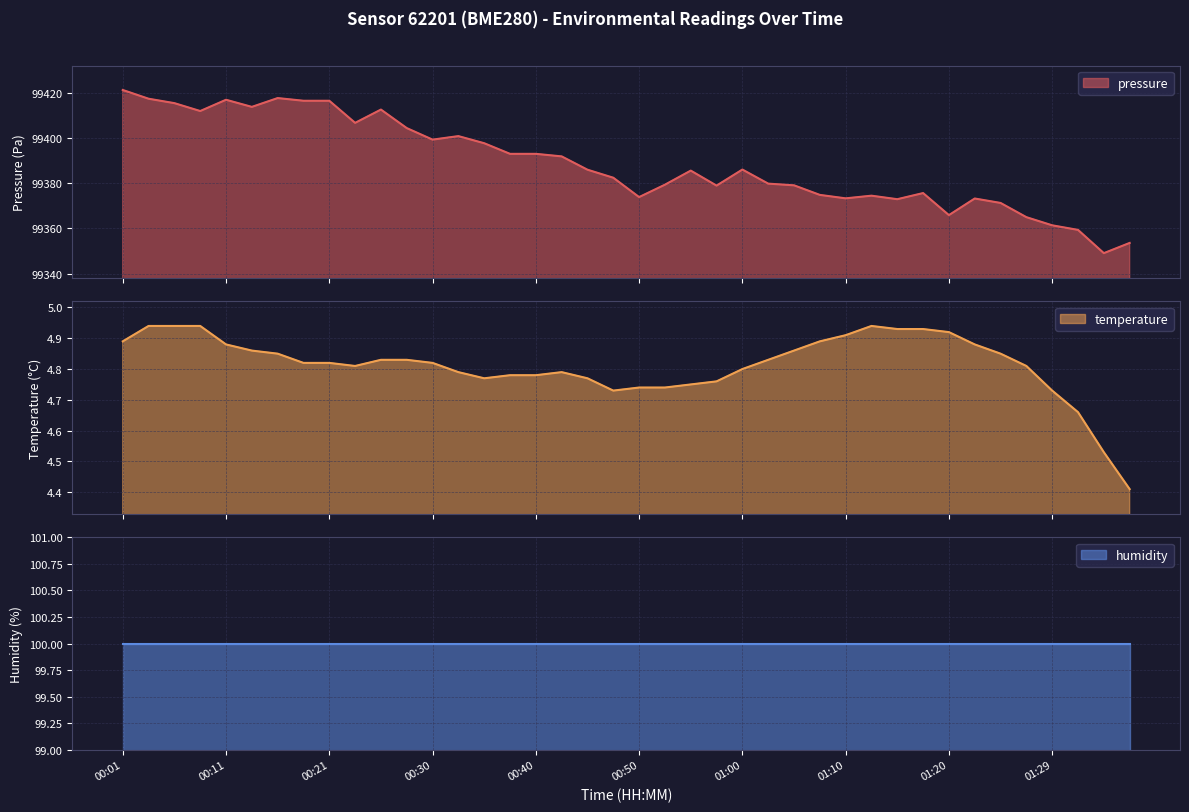

Is the value of pressure at 00:01 greater than the value of temperature at 01:02?

Yes